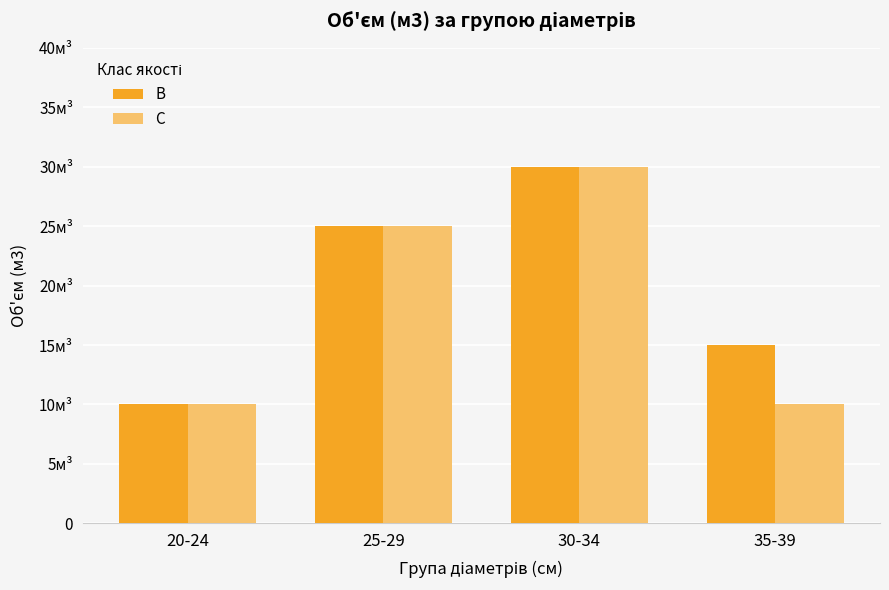

Rank the series at 20-24 from lowest to highest value.

B, C